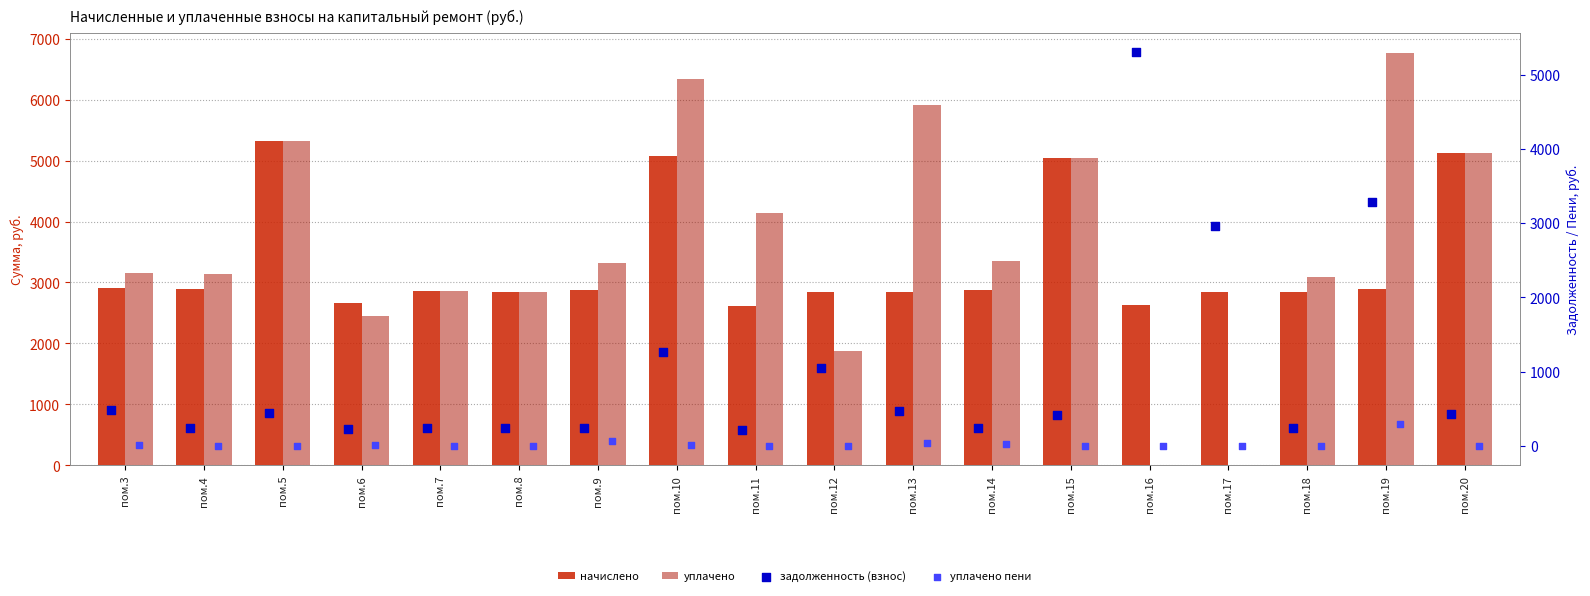

Which series has the largest total across all categories?

уплачено